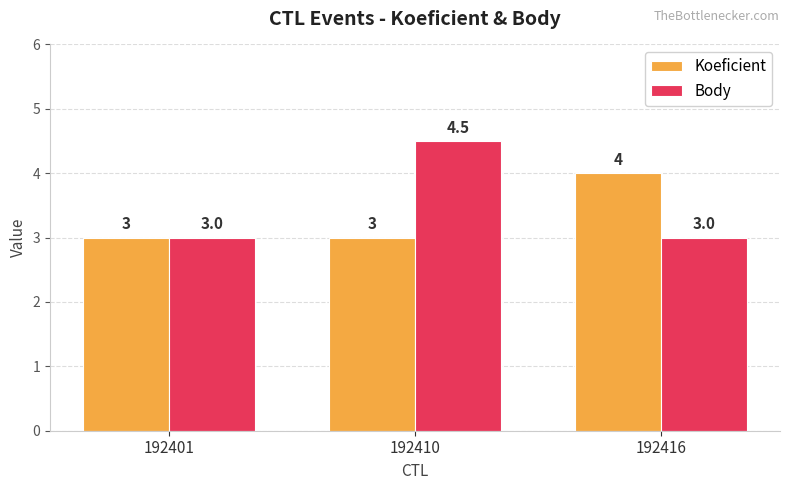

What is the average value of the Koeficient series?

3.3